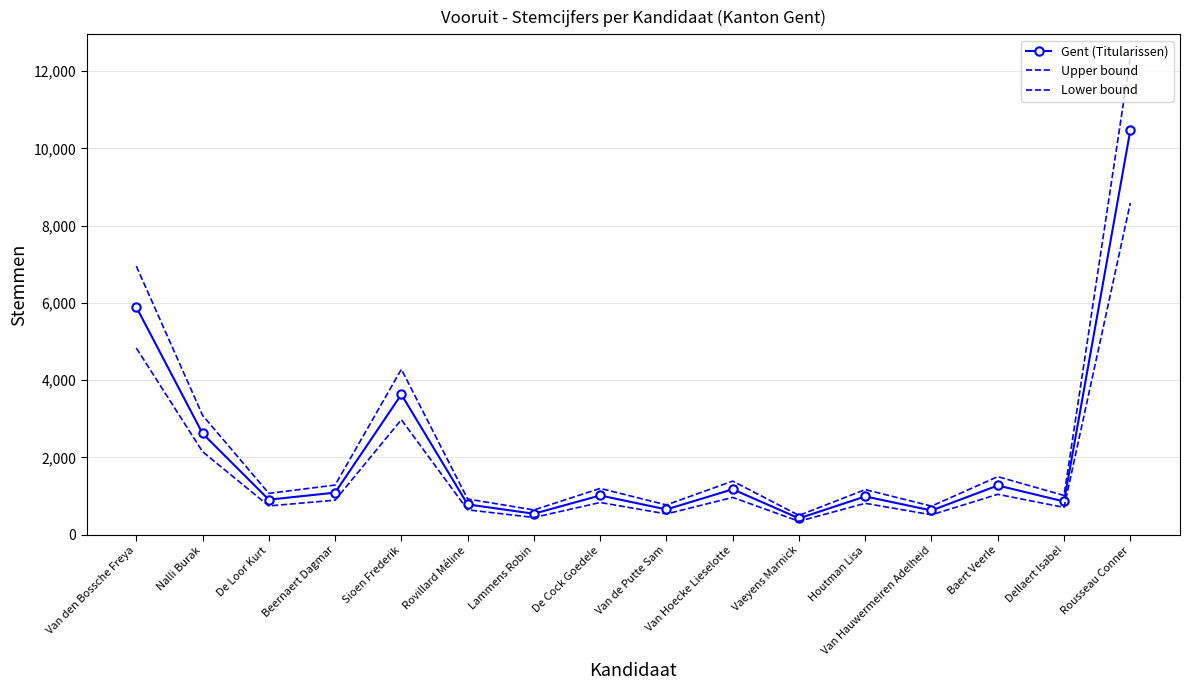

What is the highest value of the Lower bound series?

8583.8